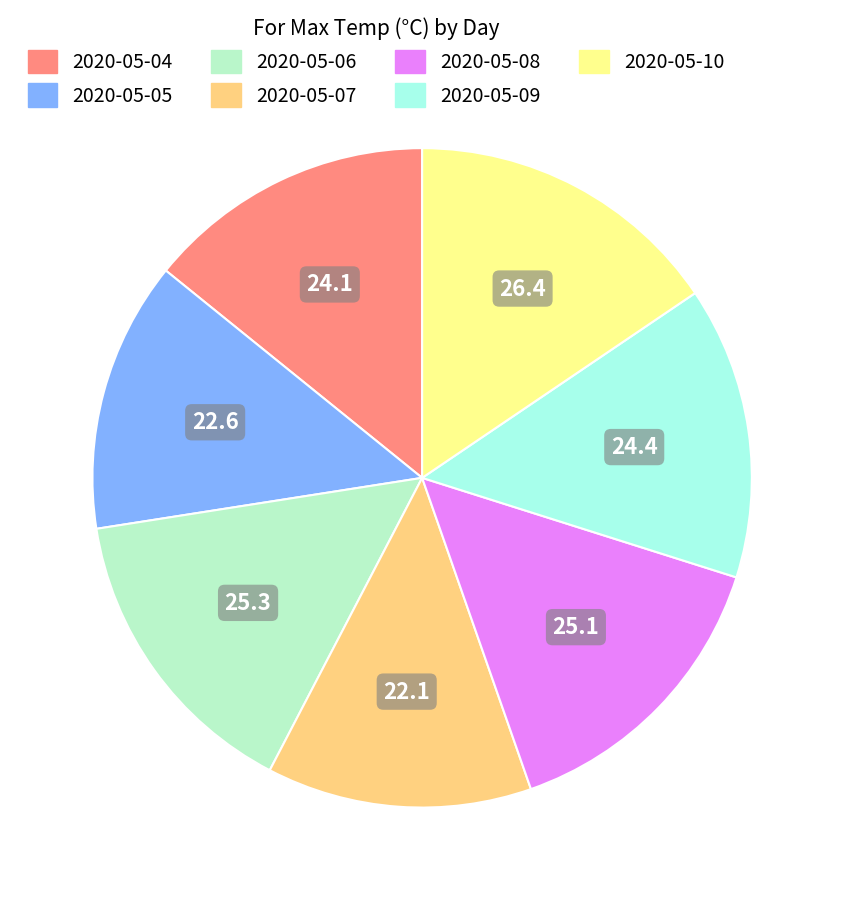

True or false: 2020-05-08 accounts for 8% of the total.

False